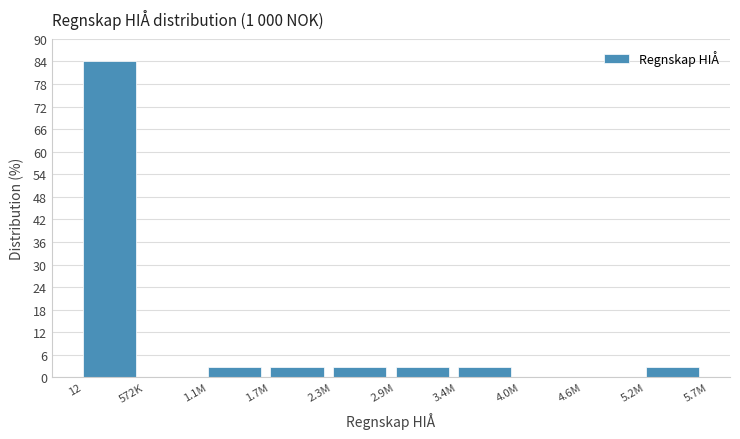

Reading right to left, extract all data points from this chart.

5.2M=2.6	4.6M=0.0	4.0M=0.0	3.4M=2.6	2.9M=2.6	2.3M=2.6	1.7M=2.6	1.1M=2.6	572K=0.0	12=84.2